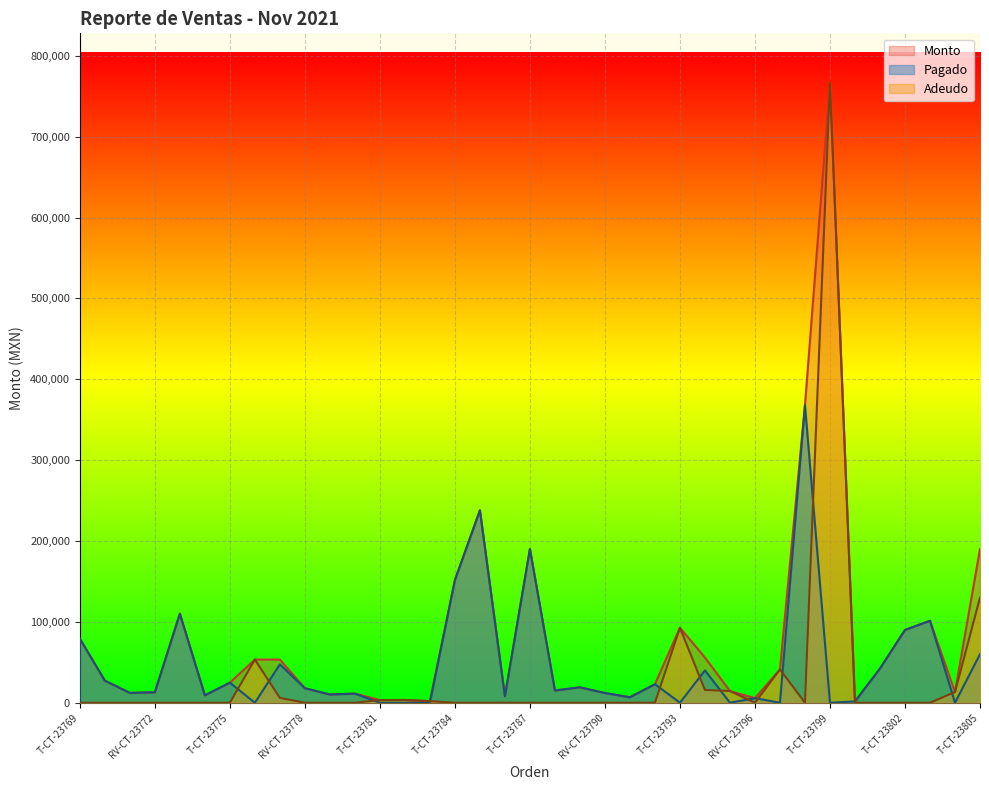

Which category has the highest value in the Adeudo series?

T-CT-23799